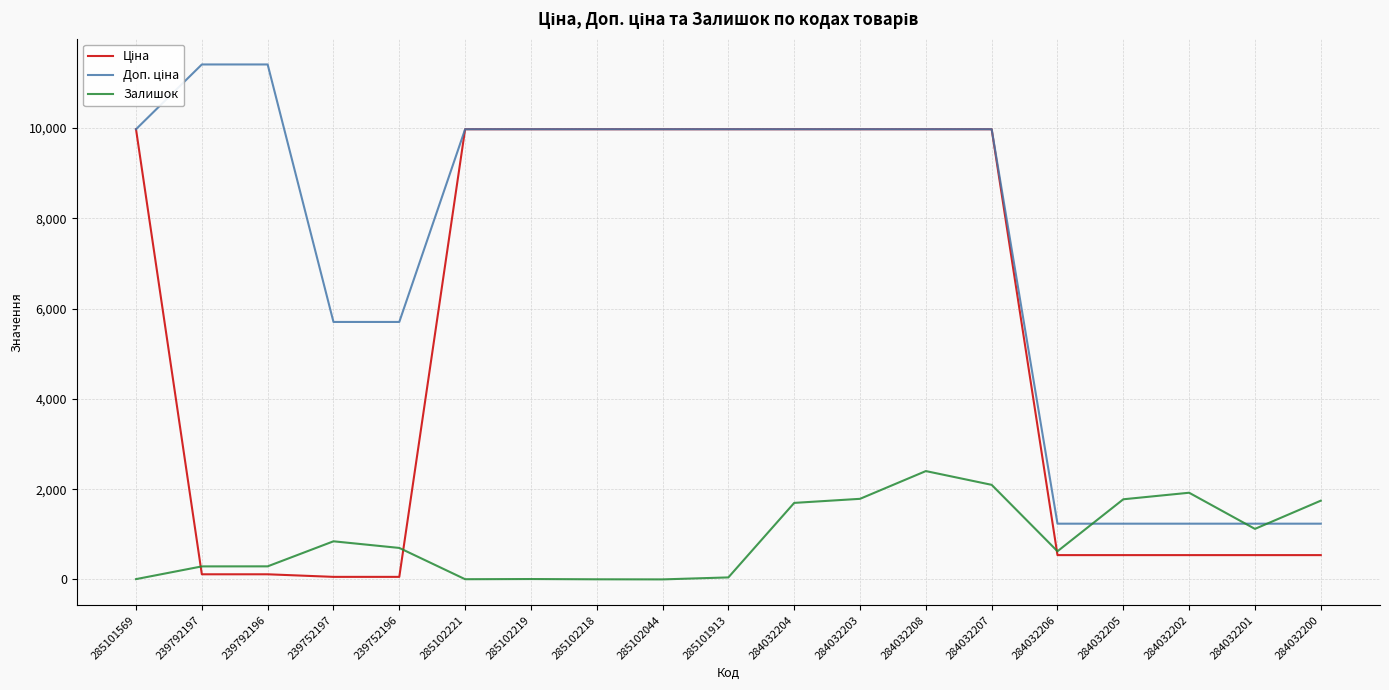

What is the greatest value displayed?

11410.0